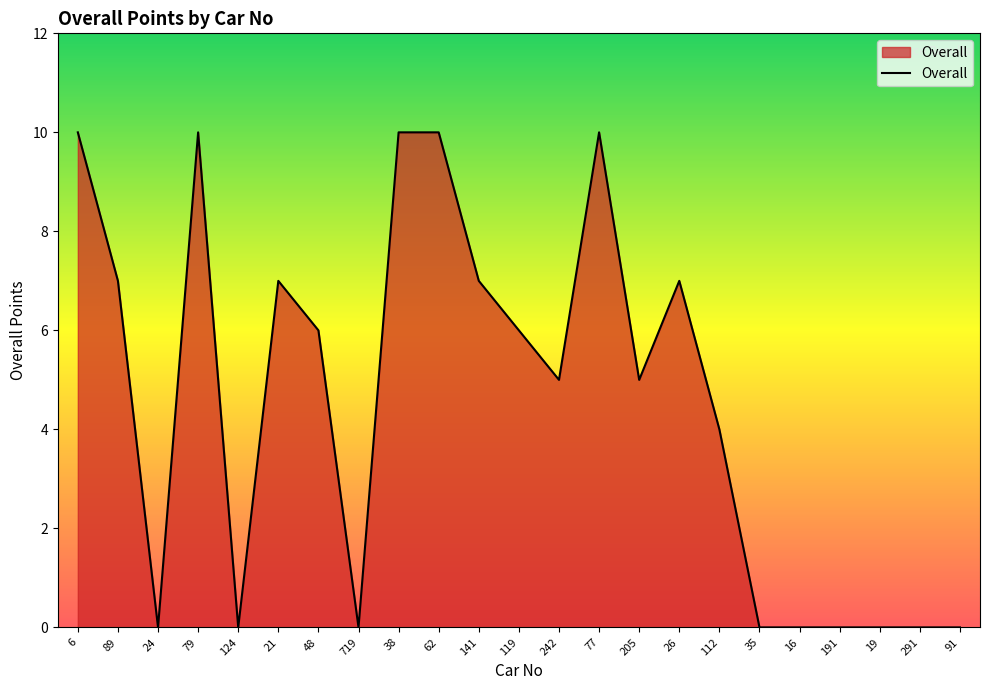

What position from the right is 79?

20